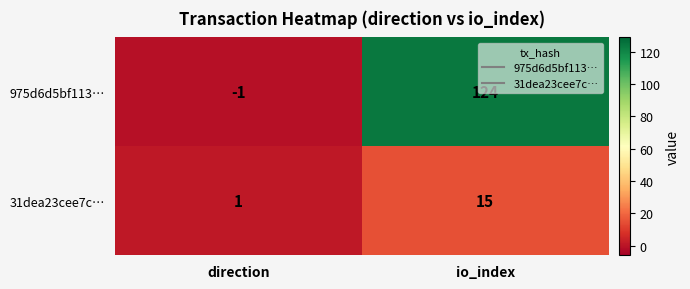

Where is 975d6d5bf113… nearest to the value 61?

direction